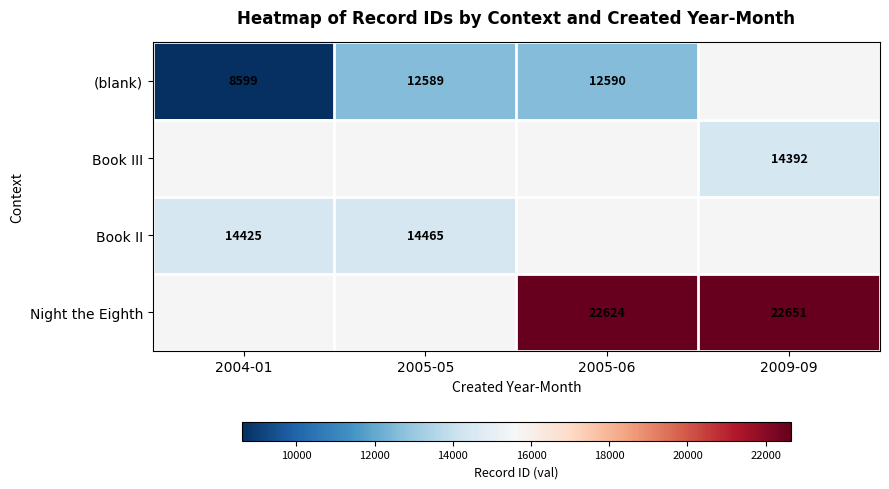

How many data points does each series have?

4